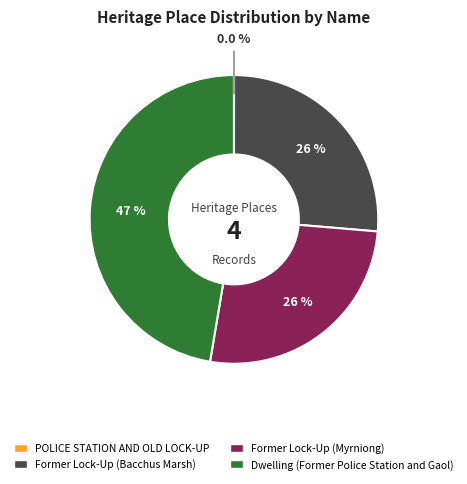

What is the ratio of the value at Dwelling (Former Police Station and Gaol) to the value at Former Lock-Up (Myrniong)?

1.8